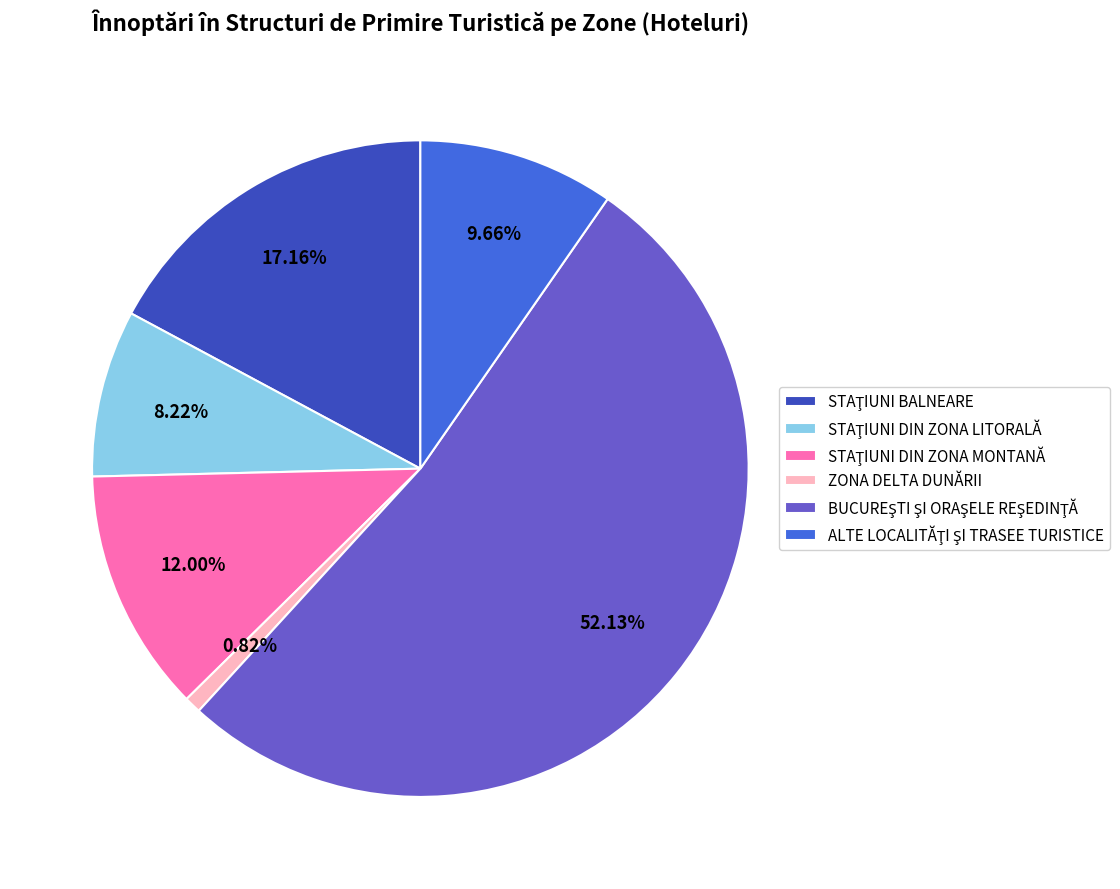

Which slice is the smallest?

ZONA DELTA DUNĂRII